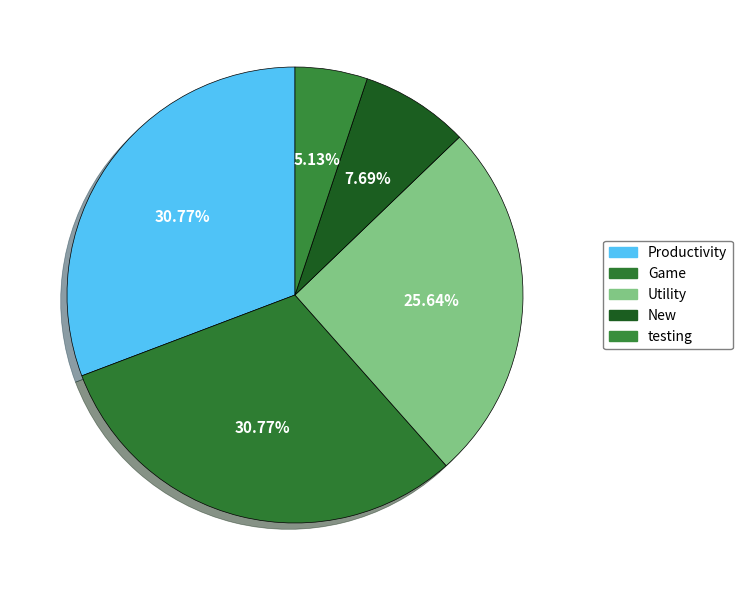

True or false: Game accounts for 16% of the total.

False